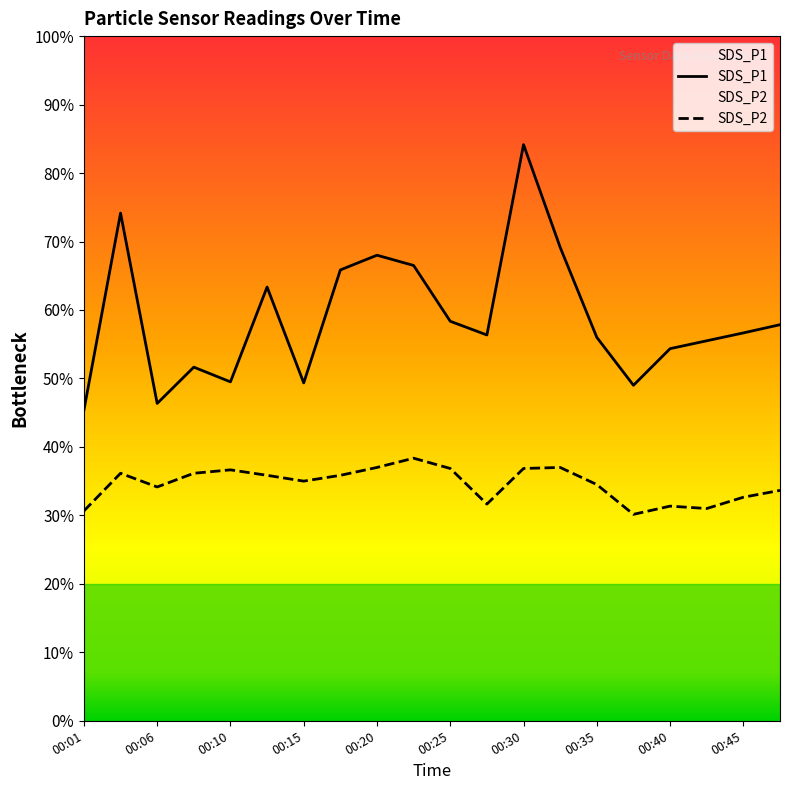

How many interior local valleys does the SDS_P2 series have?

5